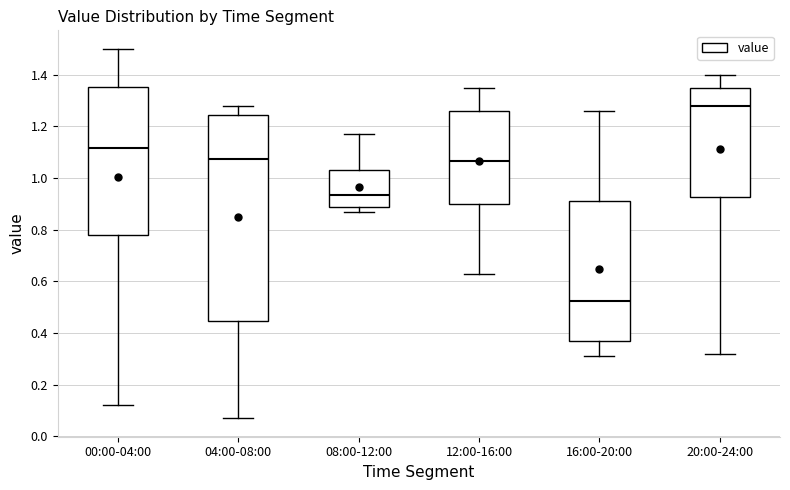

Where does the median line of the box for 08:00-12:00 sit on the y-axis? The values are not printed on the chart, so give them approximately, as read against the axis.

0.94